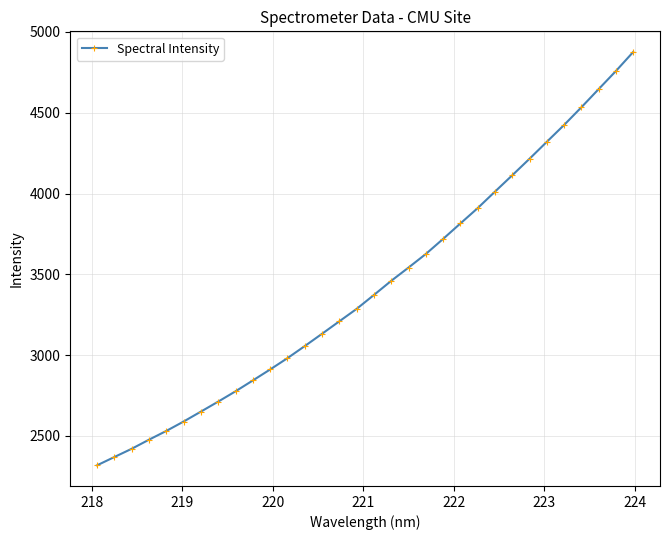

True or false: the data has more than 2 interior local peaks.

False